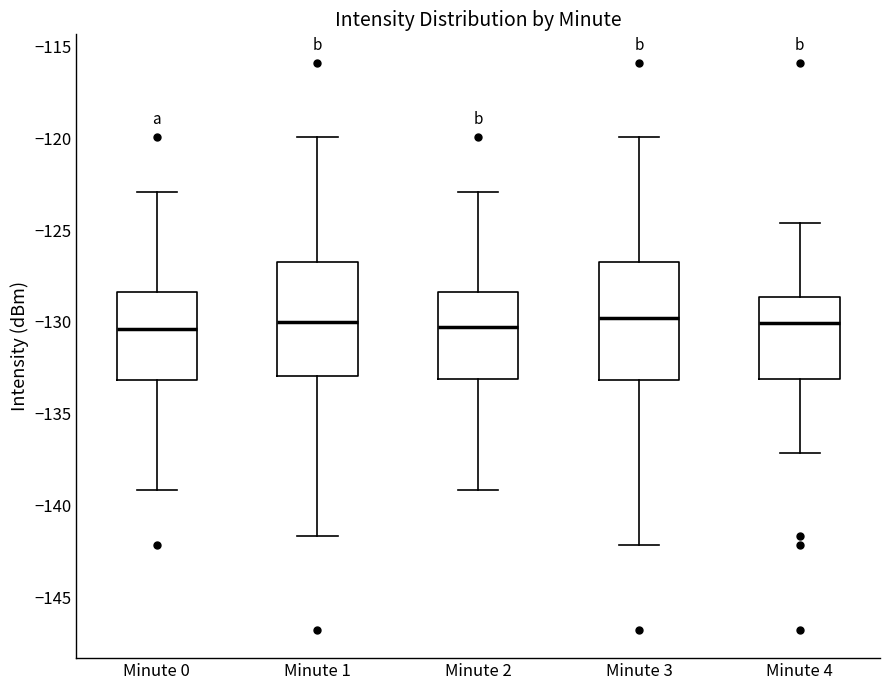

Where is the lower edge of the box for Minute 0 on the y-axis? The values are not printed on the chart, so give them approximately, as read against the axis.

-133.0